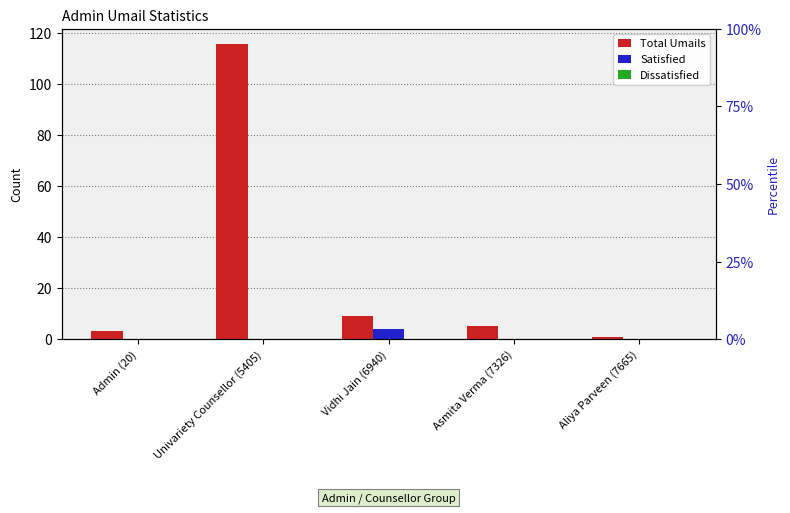

What is the spread (max minus min) of values at Aliya Parveen (7665)?

1